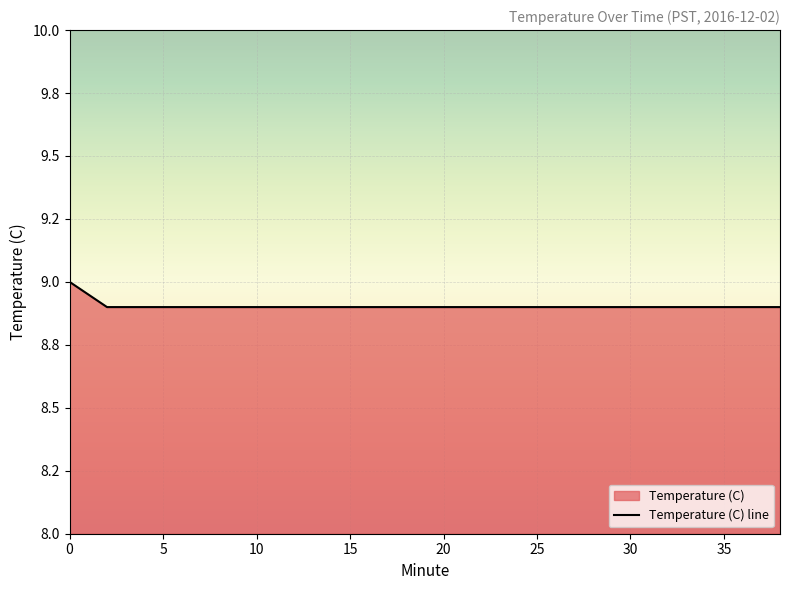

Approximately how many times larger is the value at 8 compared to 28?

1.0